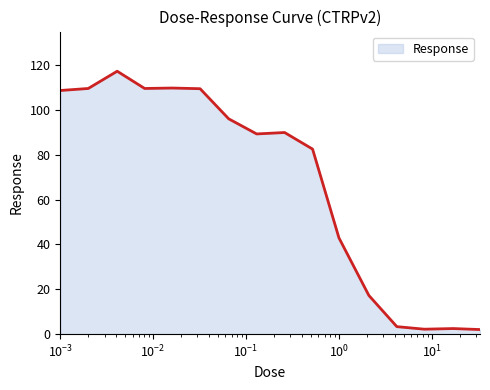

True or false: the data has more than 1 interior local peaks.

True